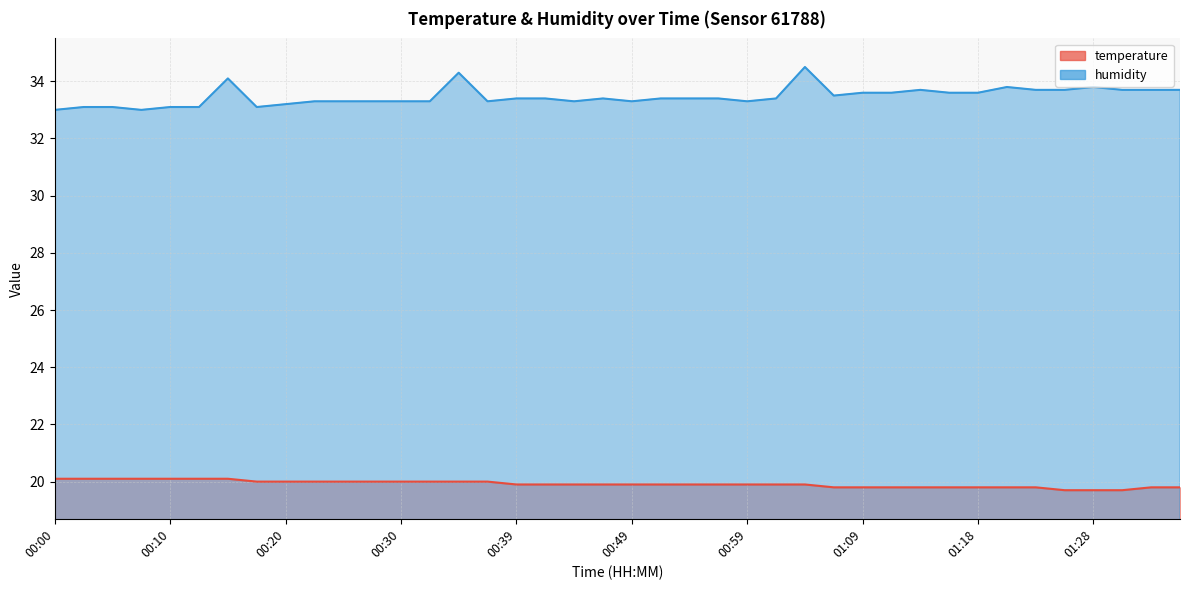

What position from the right is 00:07?

37